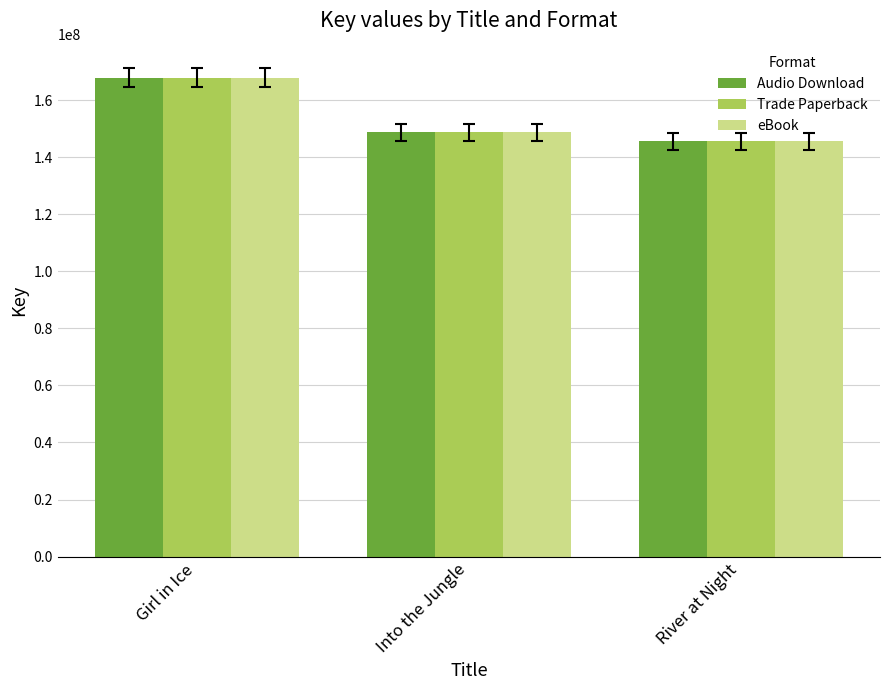

What is the sum of all Audio Download values?

462224019